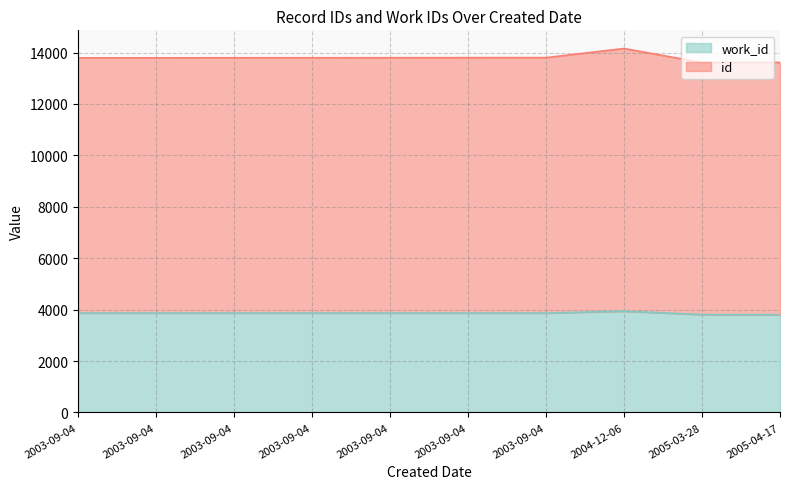

At which label does work_id reach its minimum?

2005-04-17